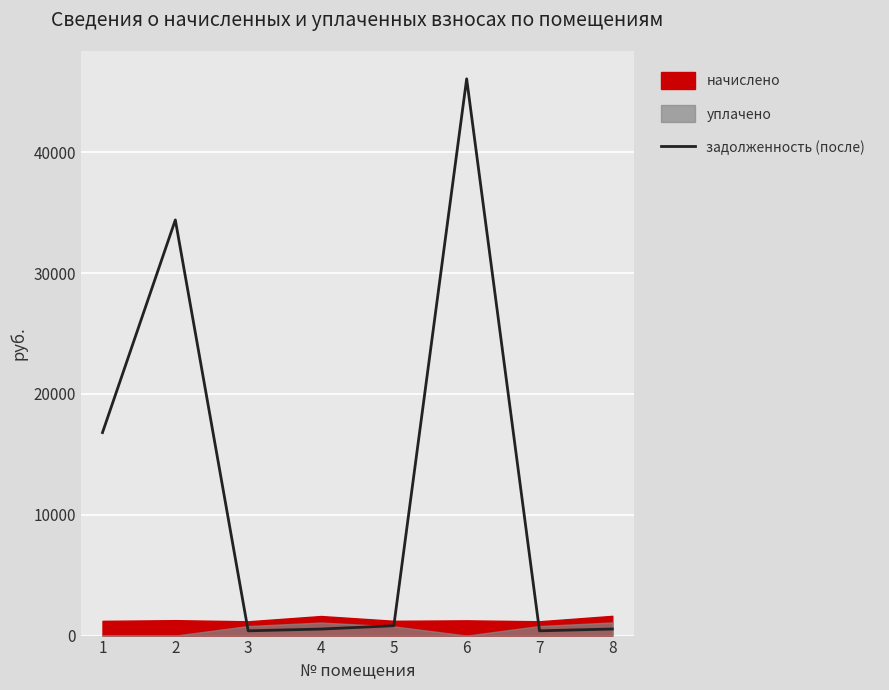

What is the value of the 6th point from the left?

46069.5